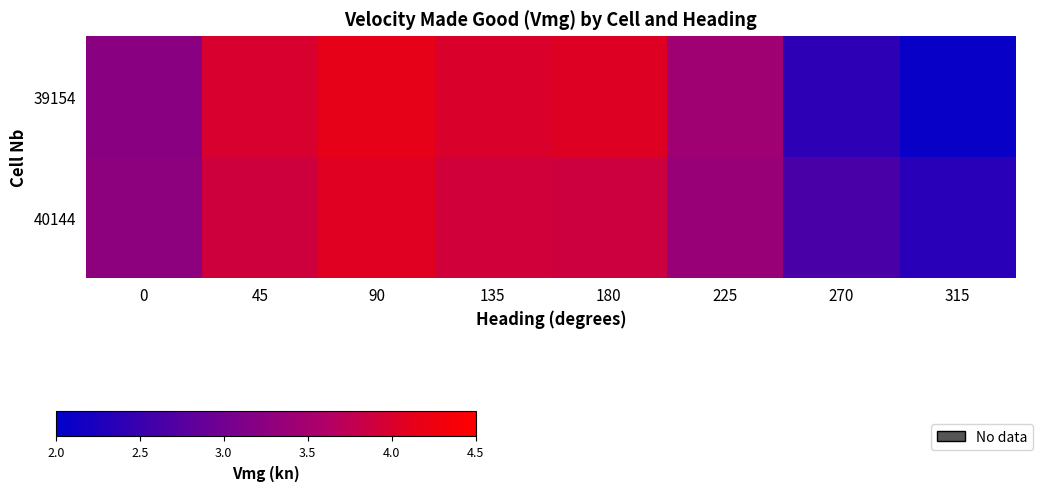

Rank the series by their maximum value, from highest to lowest.

39154, 40144